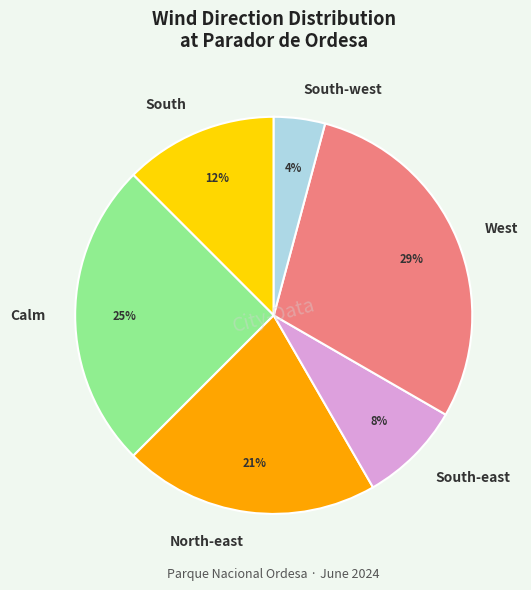

How many segments does this pie chart have?

6